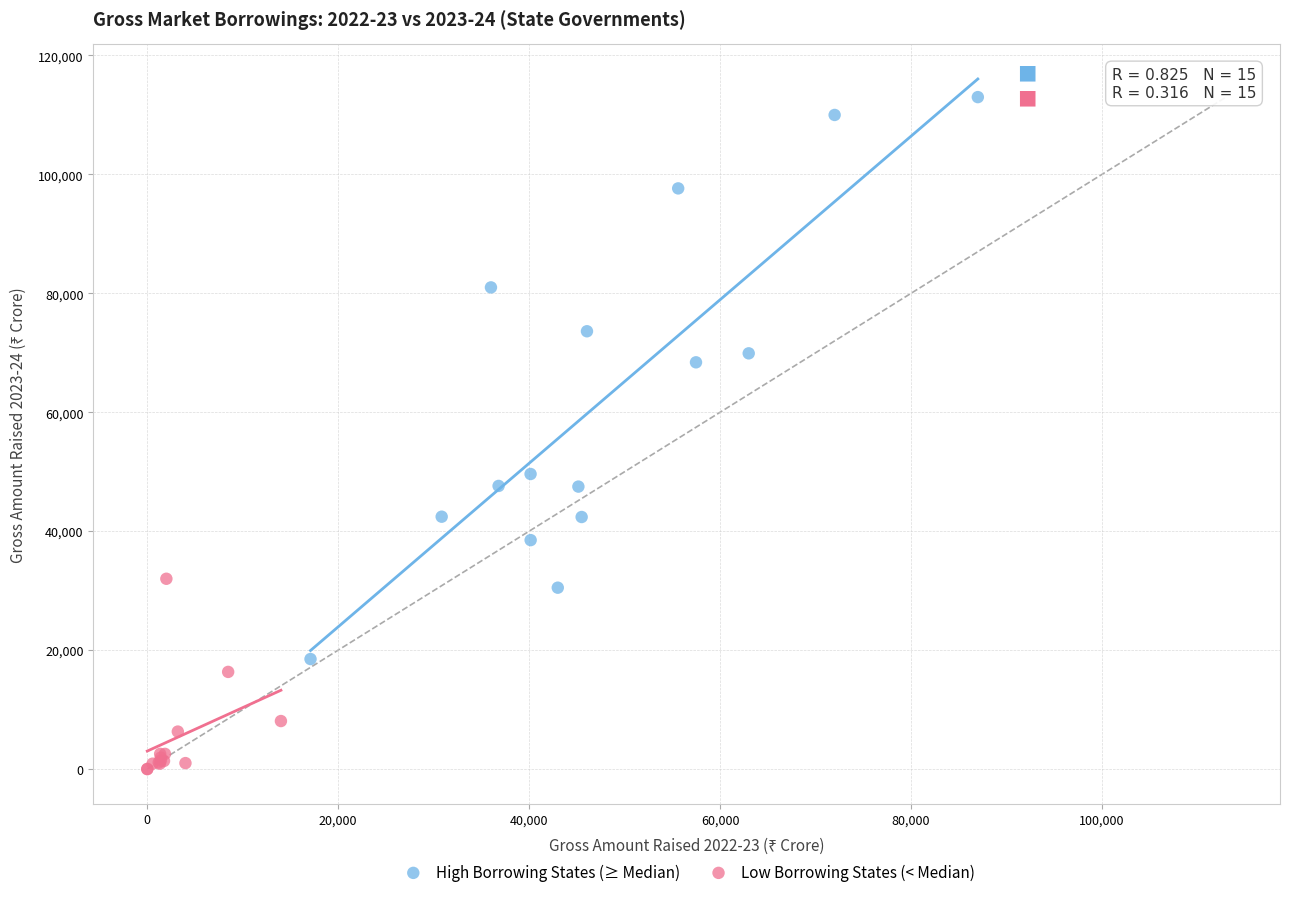

Which series contains the highest Y value?

High Borrowing States (≥ Median)